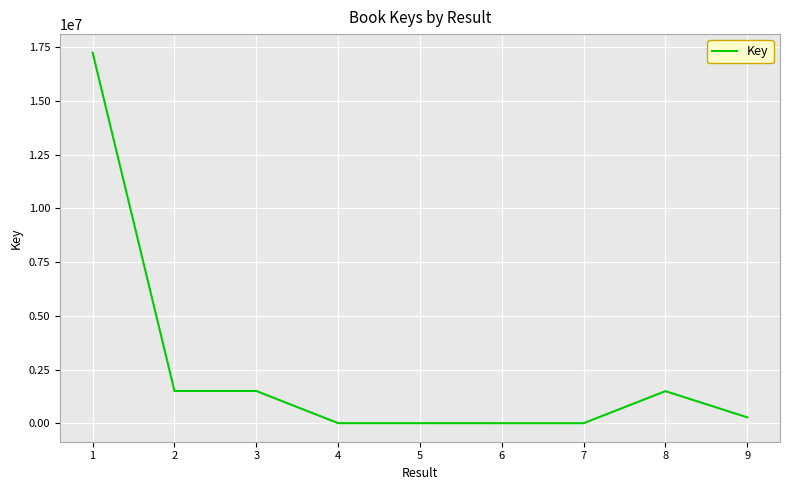

What is the average value?

2448894